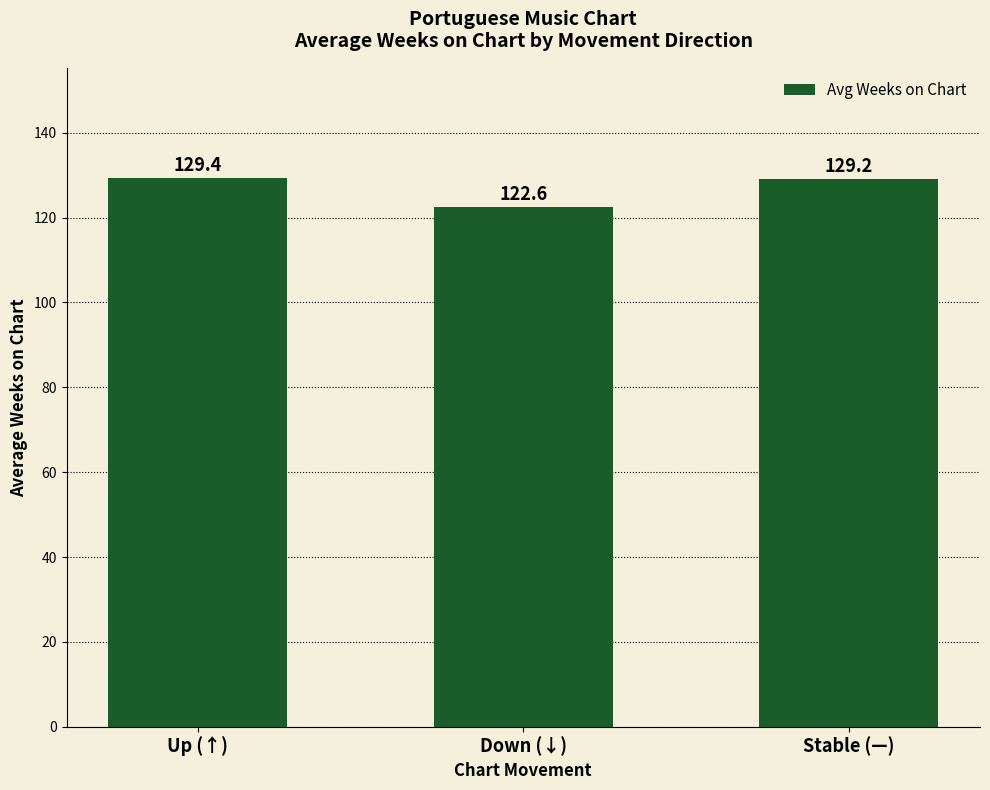

What is the ratio of the value at Up (↑) to the value at Down (↓)?

1.1